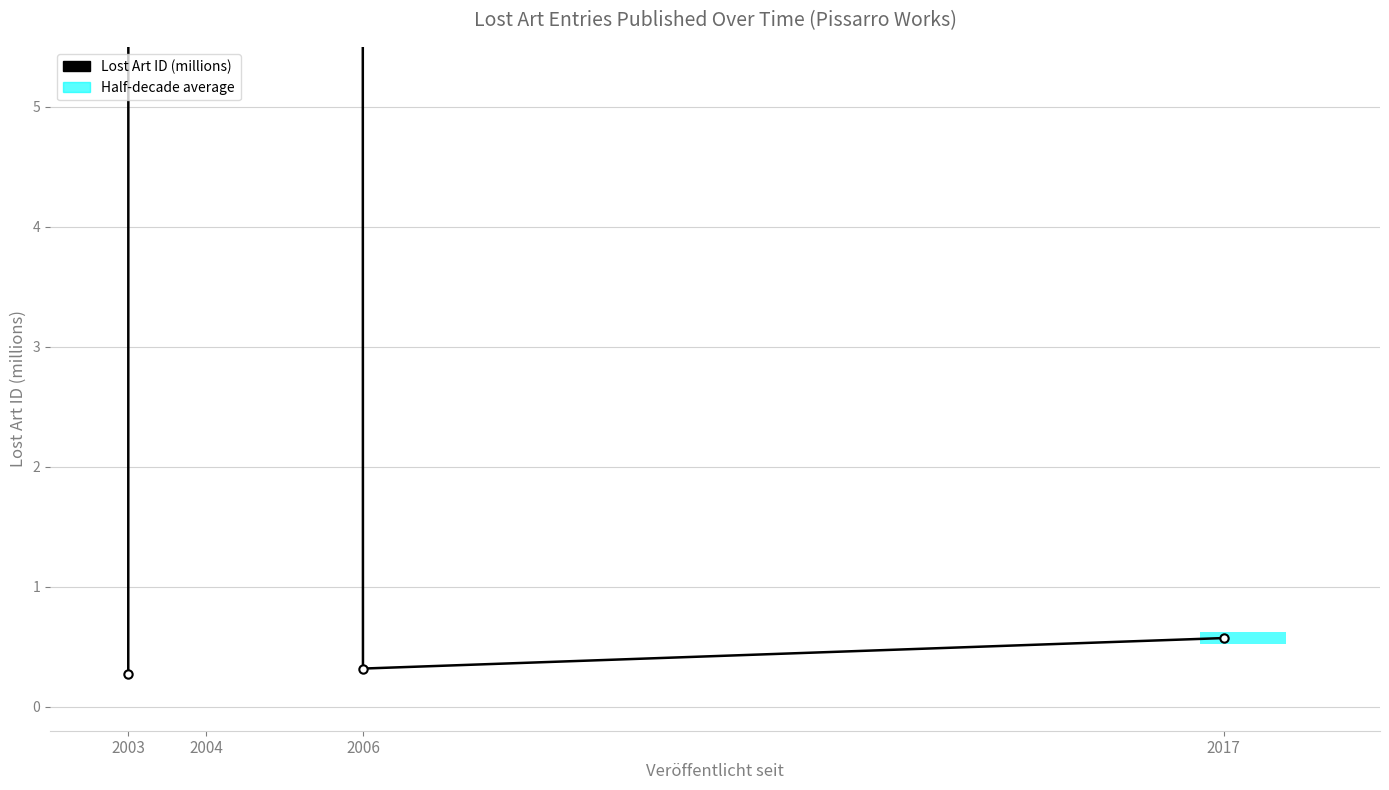

What is the difference between the values at 2003 and 2017?

0.3